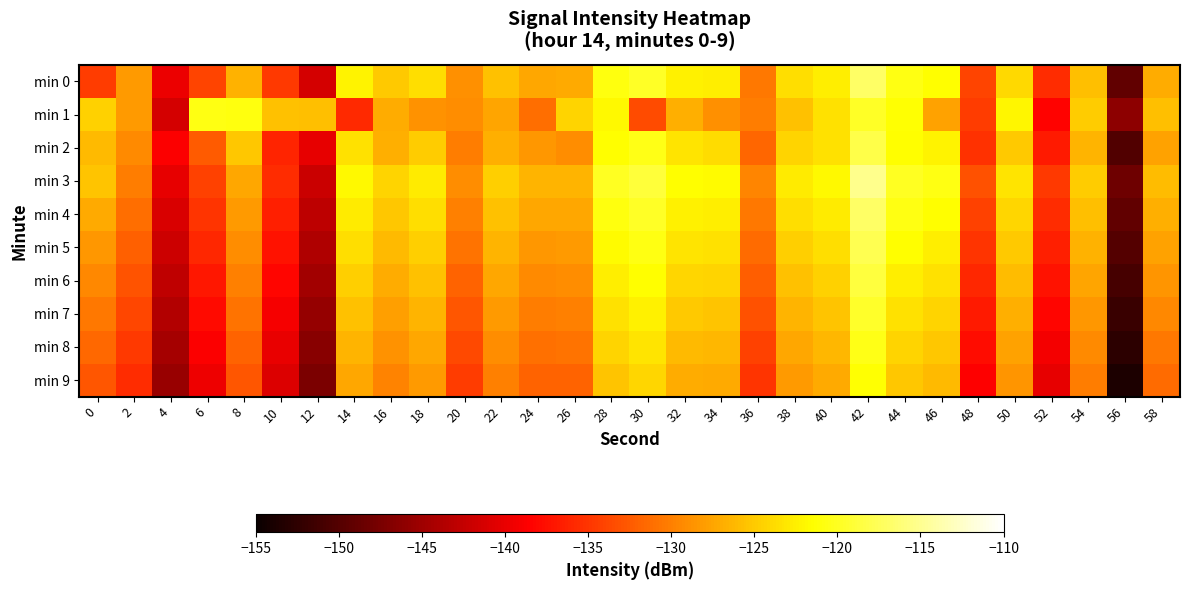

Reading left to right, extract all data points from this chart.

min 0: 0=-134.4	2=-128.2	4=-139.8	6=-134.0	8=-126.6	10=-134.7	12=-141.3	14=-122.3	16=-125.1	18=-123.6	20=-128.8	22=-125.5	24=-127.3	26=-127.2	28=-120.8	30=-119.7	32=-122.4	34=-122.5	36=-130.5	38=-123.6	40=-122.7	42=-116.9	44=-120.7	46=-121.5	48=-134.0	50=-124.0	52=-135.5	54=-125.6	56=-149.0	58=-126.9
min 1: 0=-124.5	2=-128.2	4=-141.4	6=-120.6	8=-120.8	10=-125.5	12=-125.8	14=-135.8	16=-126.9	18=-128.8	20=-129.0	22=-127.5	24=-131.2	26=-124.3	28=-121.8	30=-133.4	32=-126.7	34=-128.9	36=-130.1	38=-125.6	40=-123.4	42=-119.8	44=-121.3	46=-127.6	48=-134.5	50=-122.1	52=-138.4	54=-124.9	56=-146.2	58=-125.7
min 2: 0=-126.1	2=-129.3	4=-138.7	6=-132.4	8=-125.2	10=-136.1	12=-140.2	14=-123.5	16=-126.8	18=-124.9	20=-130.2	22=-126.7	24=-128.4	26=-129.1	28=-121.6	30=-120.5	32=-123.2	34=-123.8	36=-131.7	38=-124.3	40=-123.4	42=-118.1	44=-121.5	46=-122.3	48=-135.2	50=-125.1	52=-136.8	54=-126.4	56=-150.1	58=-127.6
min 3: 0=-125.4	2=-130.2	4=-140.1	6=-134.2	8=-127.3	10=-135.5	12=-142.0	14=-121.9	16=-124.3	18=-122.8	20=-129.1	22=-124.6	24=-126.5	26=-126.4	28=-119.9	30=-118.8	32=-121.5	34=-121.7	36=-129.6	38=-122.8	40=-121.8	42=-115.2	44=-119.9	46=-120.7	48=-133.2	50=-123.2	52=-134.7	54=-124.8	56=-148.2	58=-125.9
min 4: 0=-127.2	2=-131.1	4=-141.0	6=-135.1	8=-128.2	10=-136.4	12=-142.9	14=-122.8	16=-125.2	18=-123.7	20=-130.0	22=-125.5	24=-127.4	26=-127.3	28=-120.8	30=-119.7	32=-122.4	34=-122.6	36=-130.5	38=-123.7	40=-122.7	42=-116.9	44=-120.7	46=-121.6	48=-134.1	50=-124.1	52=-135.6	54=-125.7	56=-149.1	58=-126.8
min 5: 0=-128.3	2=-132.0	4=-141.9	6=-136.0	8=-129.1	10=-137.3	12=-143.8	14=-123.7	16=-126.1	18=-124.6	20=-130.9	22=-126.4	24=-128.3	26=-128.2	28=-121.7	30=-120.6	32=-123.3	34=-123.5	36=-131.4	38=-124.6	40=-123.6	42=-117.8	44=-121.6	46=-122.5	48=-135.0	50=-125.0	52=-136.5	54=-126.6	56=-150.0	58=-127.7
min 6: 0=-129.4	2=-132.9	4=-142.8	6=-136.9	8=-130.0	10=-138.2	12=-144.7	14=-124.6	16=-127.0	18=-125.5	20=-131.8	22=-127.3	24=-129.2	26=-129.1	28=-122.6	30=-121.5	32=-124.2	34=-124.4	36=-132.3	38=-125.5	40=-124.5	42=-118.7	44=-122.5	46=-123.4	48=-135.9	50=-125.9	52=-137.4	54=-127.5	56=-150.9	58=-128.6
min 7: 0=-130.5	2=-133.8	4=-143.7	6=-137.8	8=-130.9	10=-139.1	12=-145.6	14=-125.5	16=-127.9	18=-126.4	20=-132.7	22=-128.2	24=-130.1	26=-130.0	28=-123.5	30=-122.4	32=-125.1	34=-125.3	36=-133.2	38=-126.4	40=-125.4	42=-119.6	44=-123.4	46=-124.3	48=-136.8	50=-126.8	52=-138.3	54=-128.4	56=-151.8	58=-129.5
min 8: 0=-131.6	2=-134.7	4=-144.6	6=-138.7	8=-131.8	10=-140.0	12=-146.5	14=-126.4	16=-128.8	18=-127.3	20=-133.6	22=-129.1	24=-131.0	26=-130.9	28=-124.4	30=-123.3	32=-126.0	34=-126.2	36=-134.1	38=-127.3	40=-126.3	42=-120.5	44=-124.3	46=-125.2	48=-137.7	50=-127.7	52=-139.2	54=-129.3	56=-152.7	58=-130.4
min 9: 0=-132.7	2=-135.6	4=-145.5	6=-139.6	8=-132.7	10=-140.9	12=-147.4	14=-127.3	16=-129.7	18=-128.2	20=-134.5	22=-130.0	24=-131.9	26=-131.8	28=-125.3	30=-124.2	32=-126.9	34=-127.1	36=-135.0	38=-128.2	40=-127.2	42=-121.4	44=-125.2	46=-126.1	48=-138.6	50=-128.6	52=-140.1	54=-130.2	56=-153.6	58=-131.3